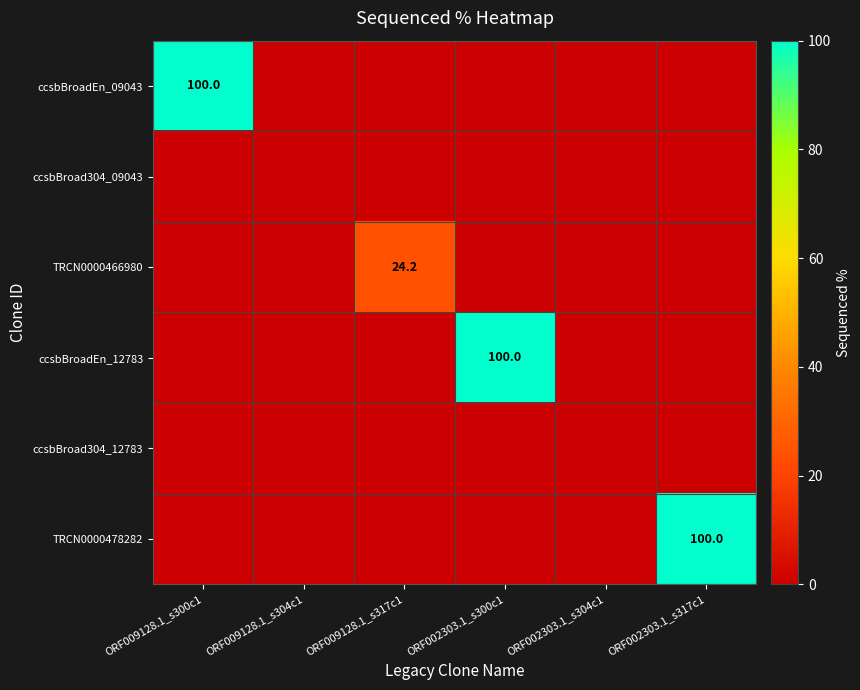

Which category has the highest value across all series?

ORF009128.1_s300c1